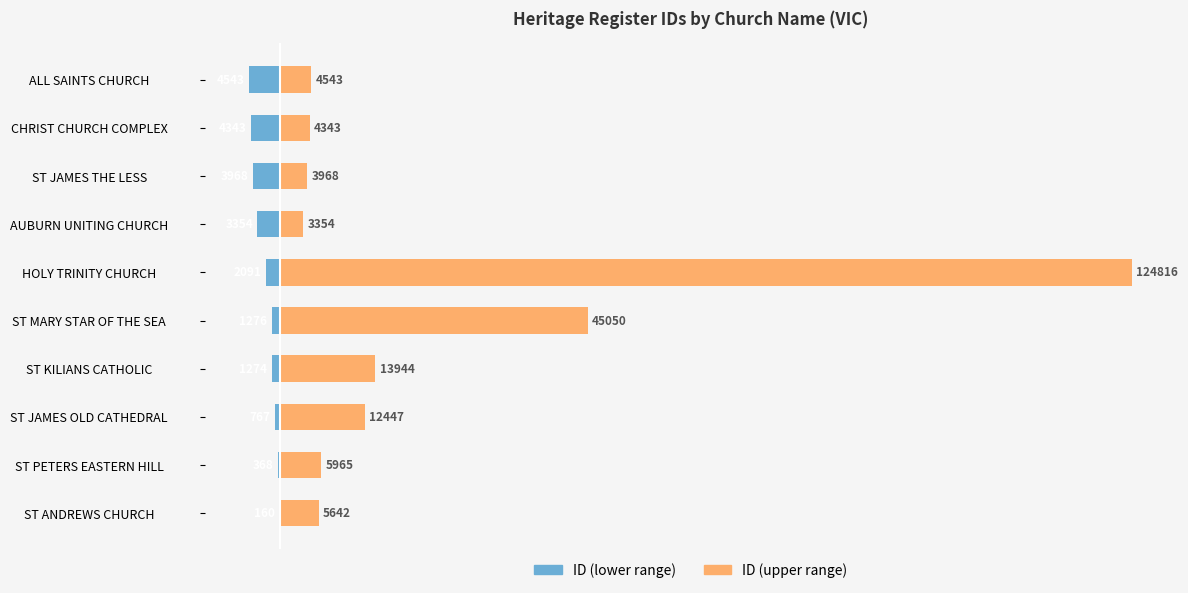

Rank the series by their average value, from lowest to highest.

ID (lower range), ID (upper range)